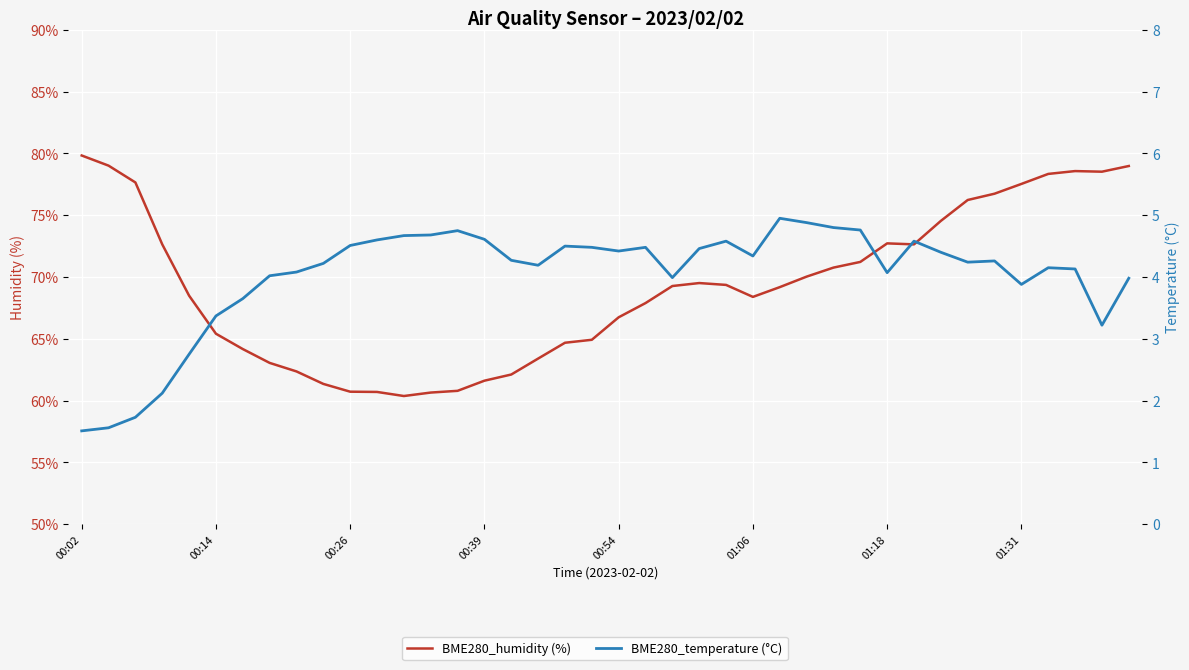

Does the chart display data point markers on the line(s)?

No